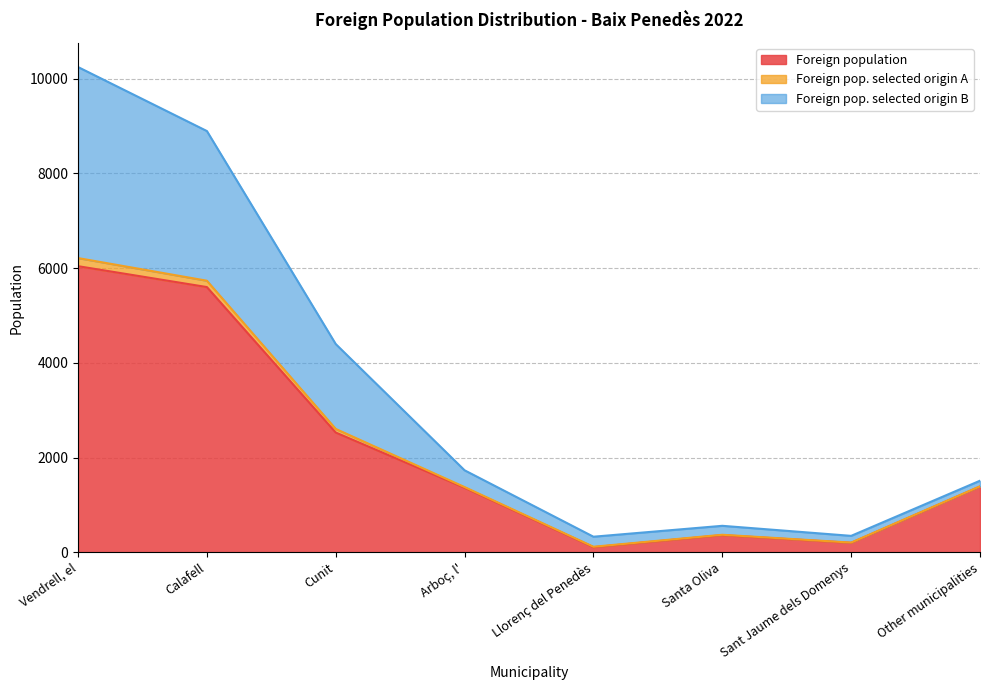

What is the label of the 1st point from the left?

Vendrell, el